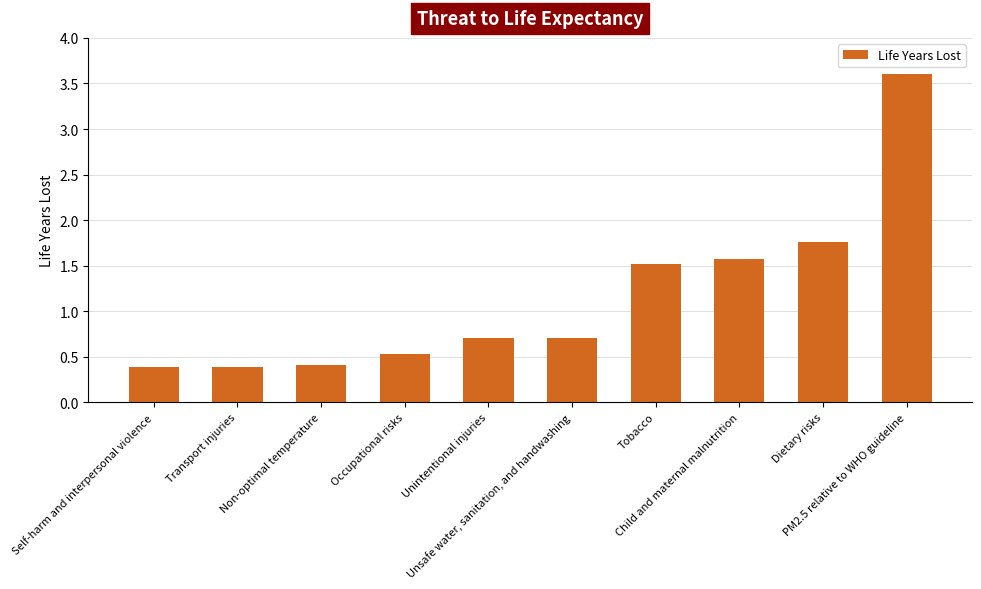

What is the value of the 2nd bar from the left?

0.4